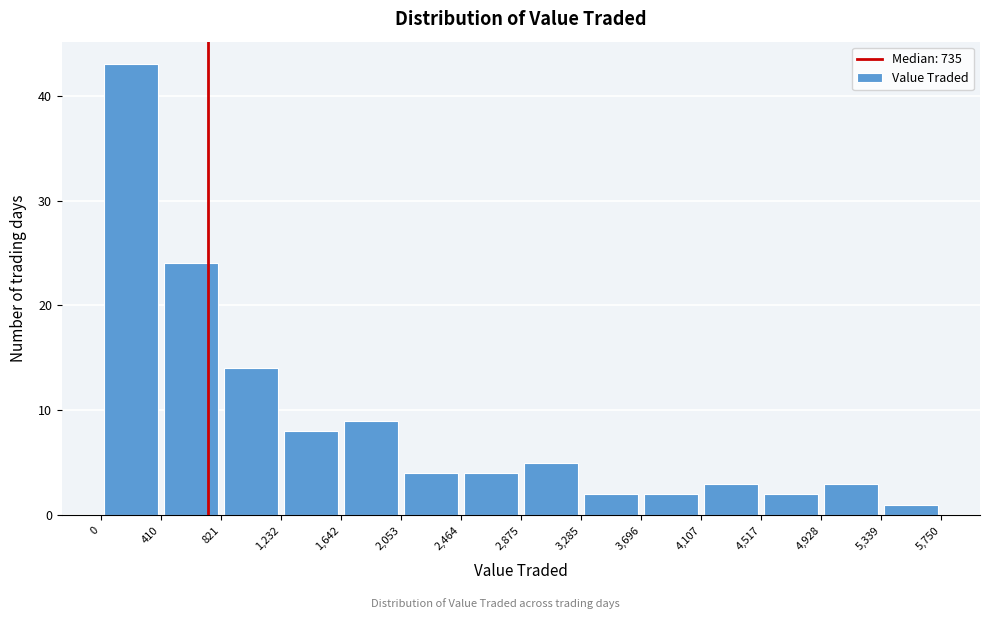

Reading left to right, transcribe this chart: for each bar, give the range it covers on the x-axis and its height. The values are not printed on the chart, so give them approximately, as read against the axis.

0 to 410: 43
410 to 821: 24
821 to 1,232: 14
1,232 to 1,642: 8
1,642 to 2,053: 9
2,053 to 2,464: 4
2,464 to 2,875: 4
2,875 to 3,285: 5
3,285 to 3,696: 2
3,696 to 4,107: 2
4,107 to 4,517: 3
4,517 to 4,928: 2
4,928 to 5,339: 3
5,339 to 5,750: 1